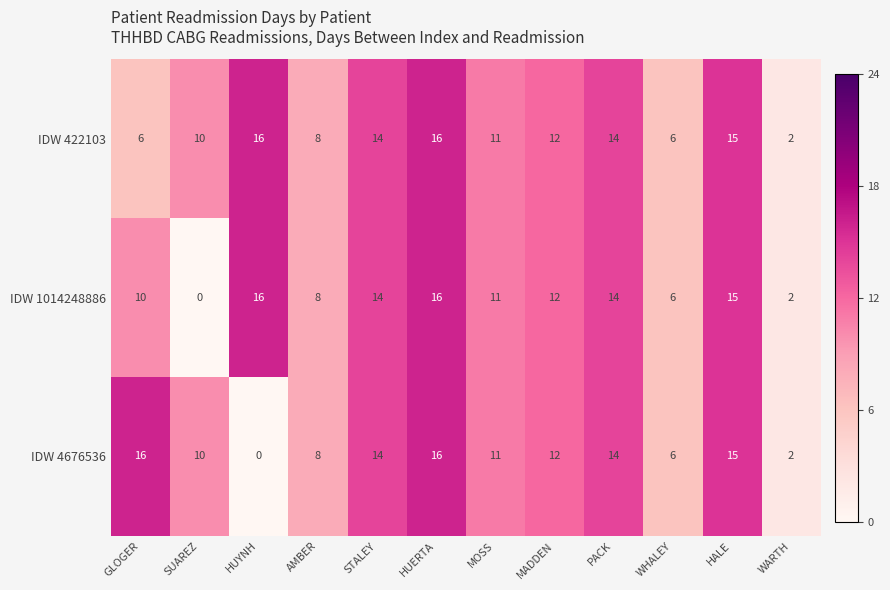

What is the total value across all series at HUERTA?

48